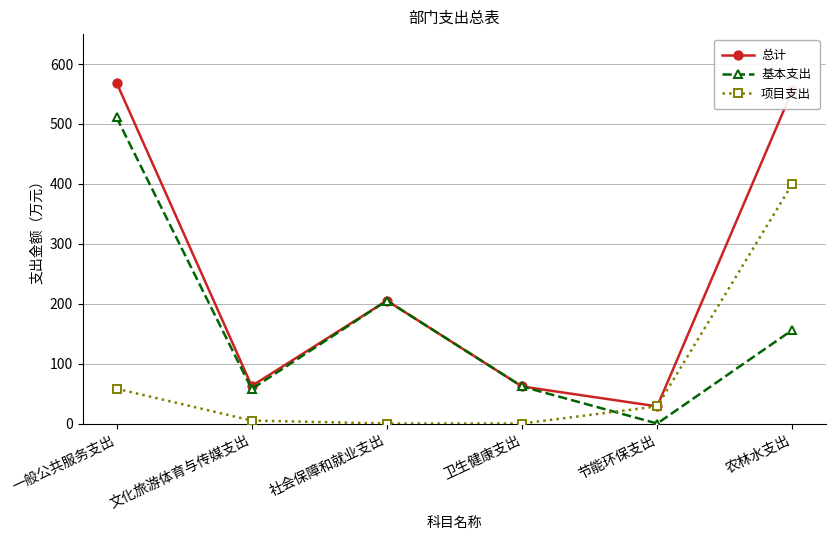

Does the chart display data point markers on the line(s)?

Yes